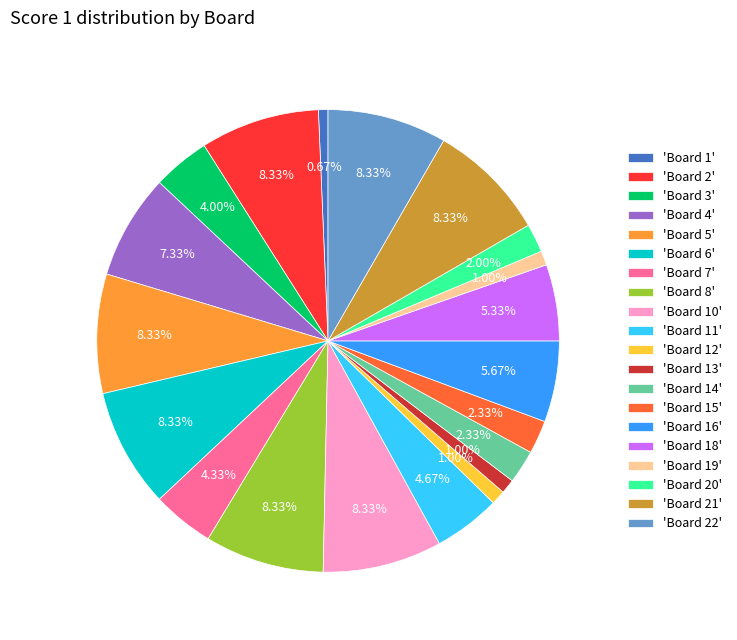

Do 'Board 16' and 'Board 18' together represent more than half of the pie?

No